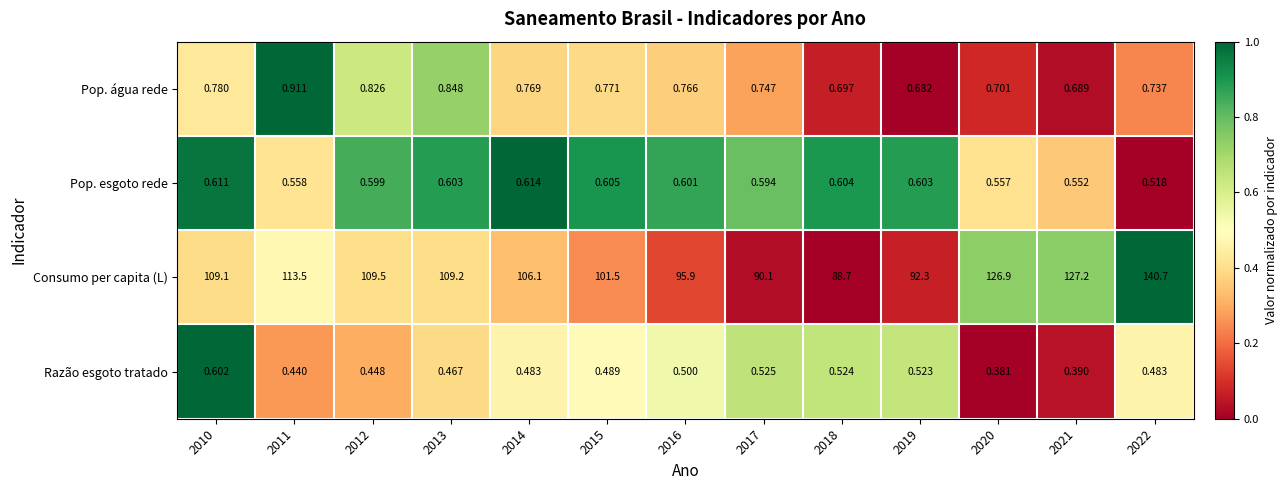

Which series has the largest total across all categories?

Consumo per capita (L)